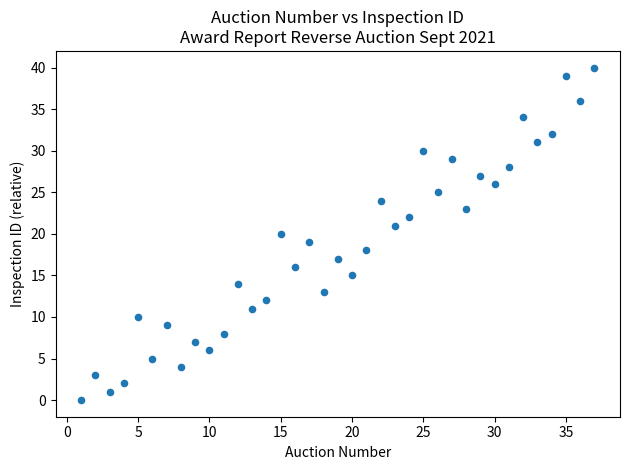

What is the range of X values (max minus min)?

36